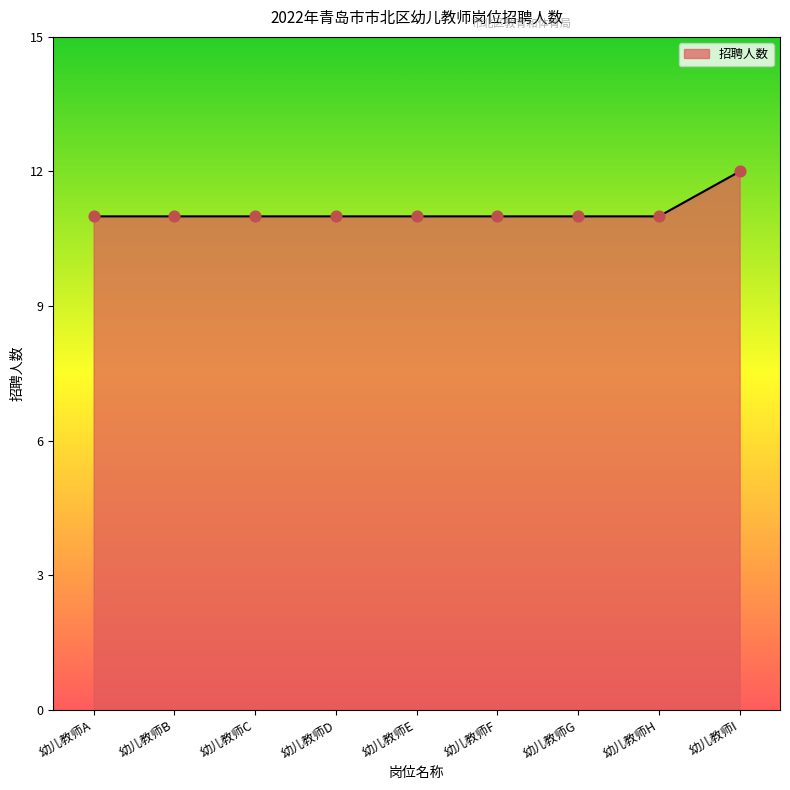

Approximately how many times larger is the value at 幼儿教师G compared to 幼儿教师I?

0.9